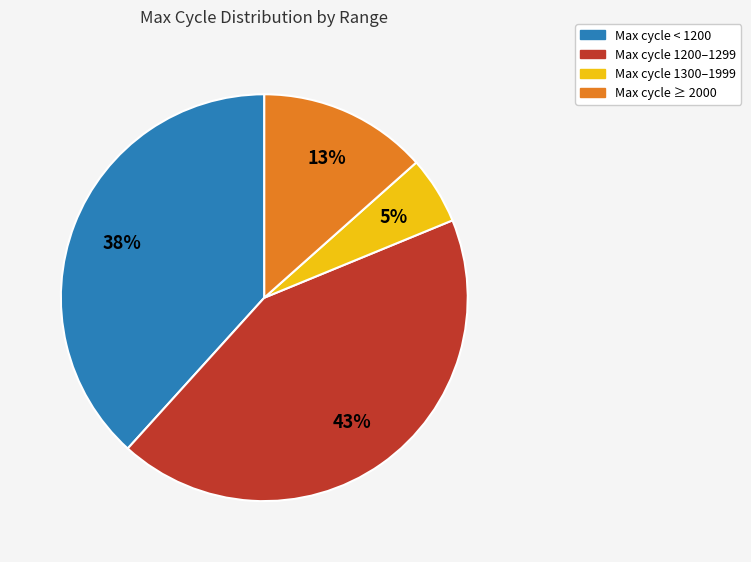

To the nearest percent, what is the difference between the largest and smallest slice percentages?

38%